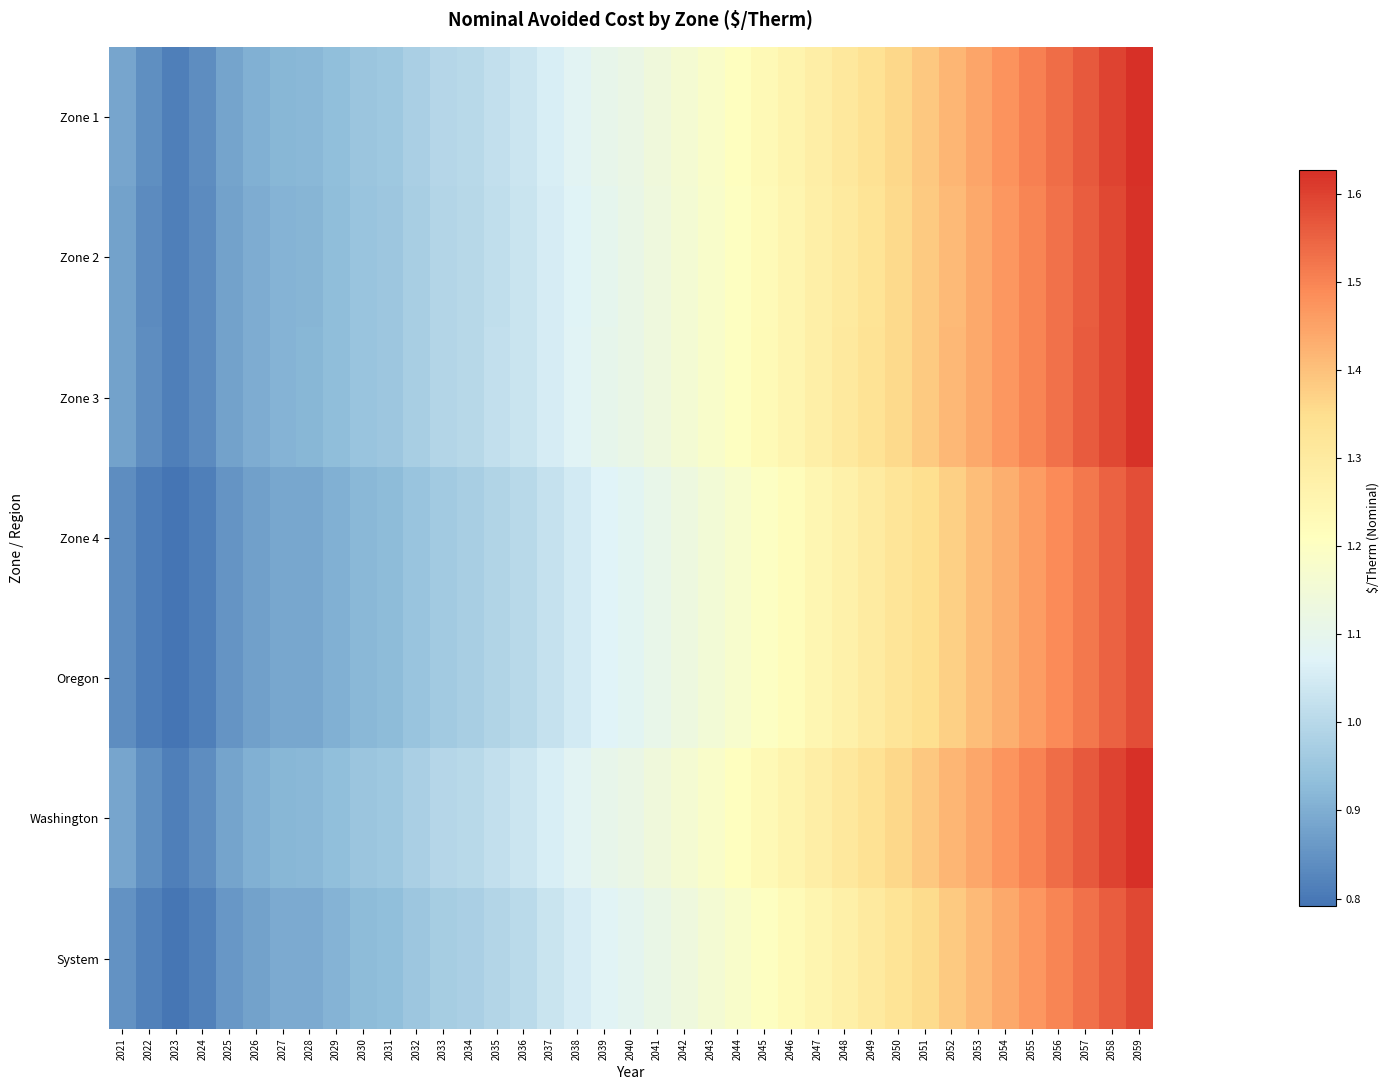

At 2058, list the series in order from smallest to largest.

Zone 4, Oregon, System, Zone 2, Zone 3, Washington, Zone 1